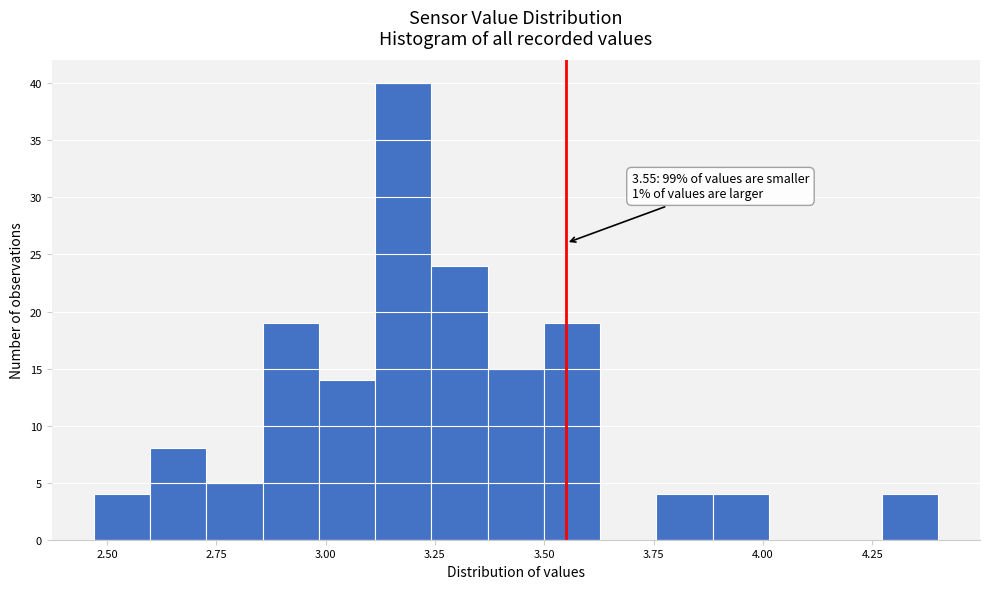

Around what value on the x-axis is the tallest bar? Give the approximate position of its centre, as read against the axis.

3.20